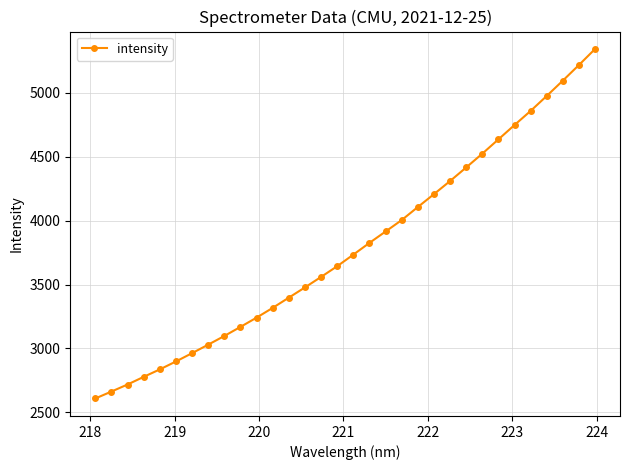

What is the difference between the second highest and second lowest values?

2556.8